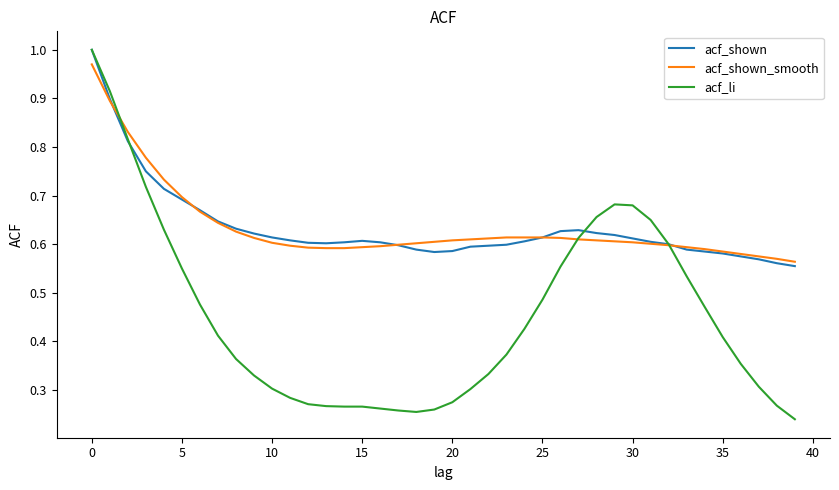

Count the acf_li values in the range 0 to 1.

40